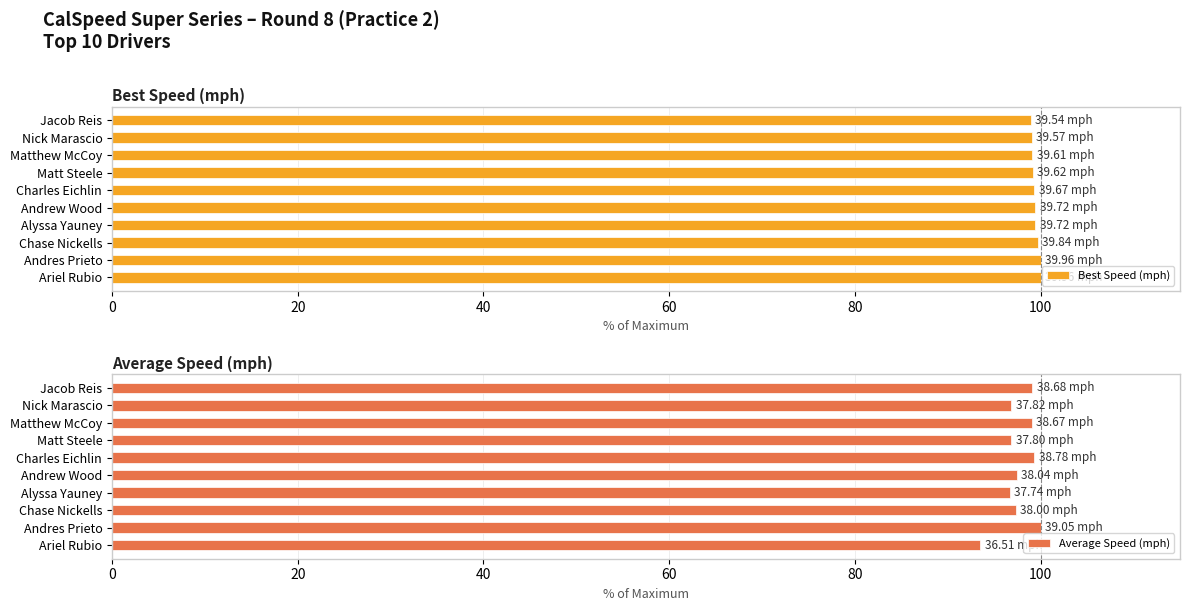

What is the approximate value of Best Speed (mph) at Andrew Wood?

99.4